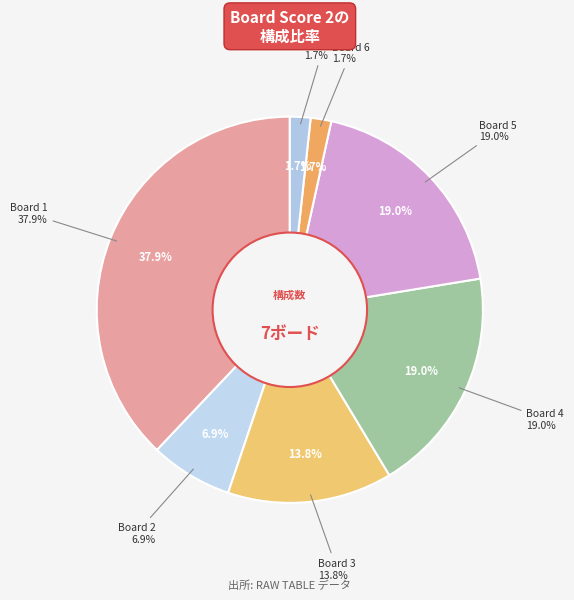

To the nearest percent, what percentage of the pie is Board 4?

19%